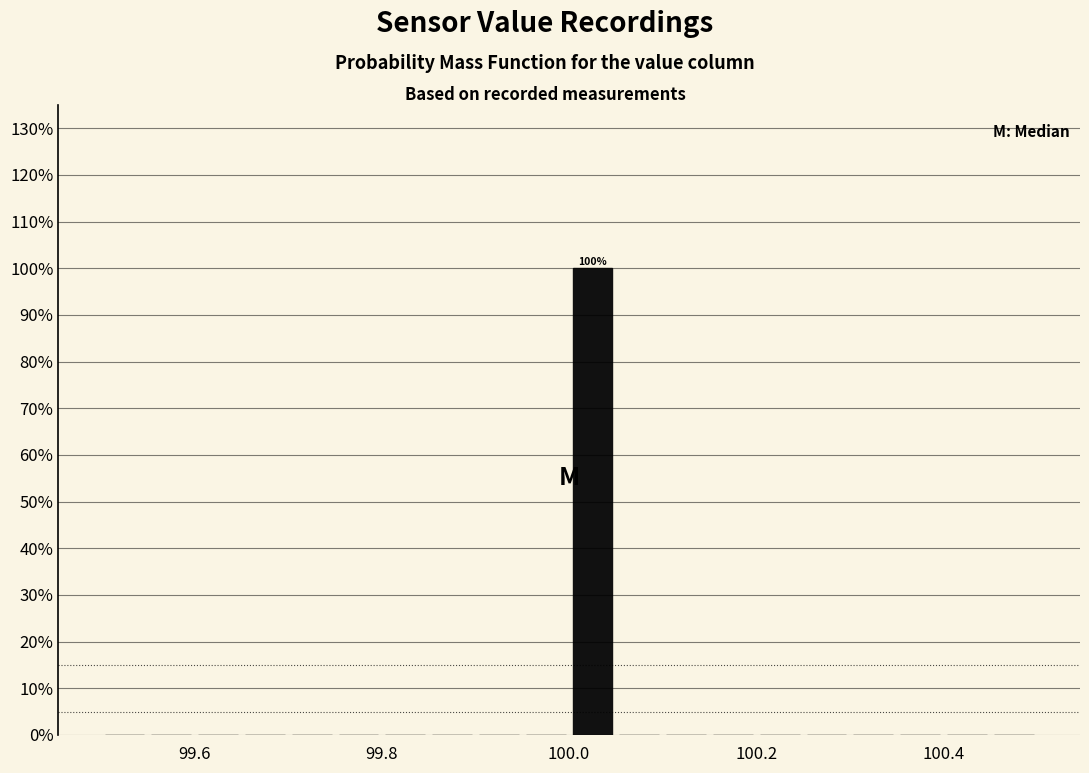

Read against the x-axis, roughly where is the centre of the tallest bar?

100.02